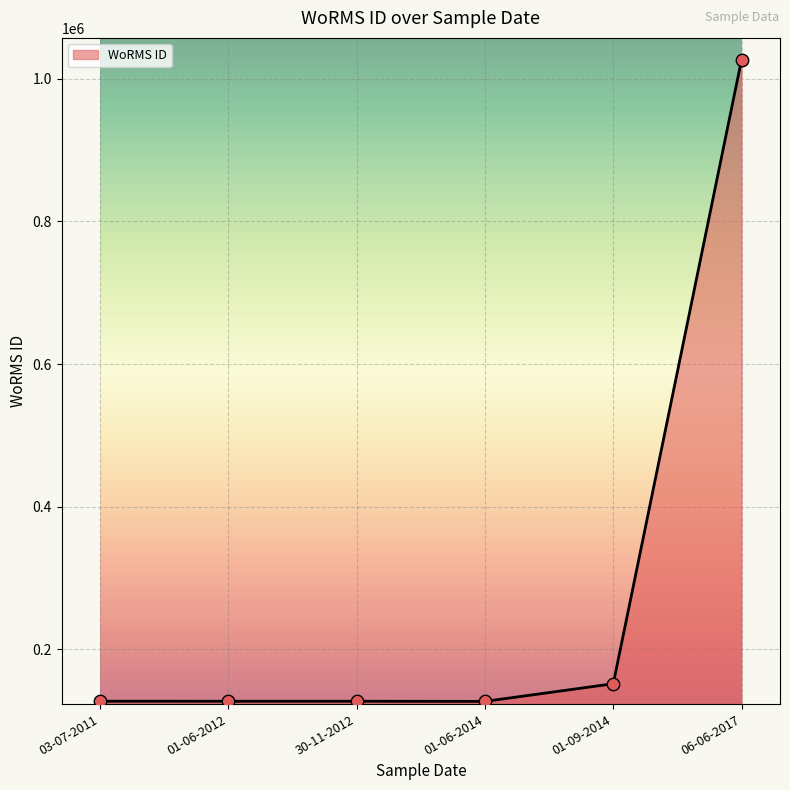

Approximately how many times larger is the value at 01-06-2012 compared to 03-07-2011?

1.0